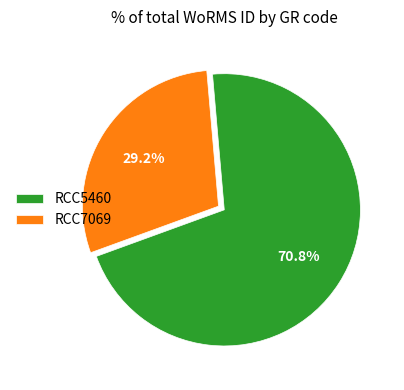

To the nearest percent, what portion does RCC7069 represent?

29%